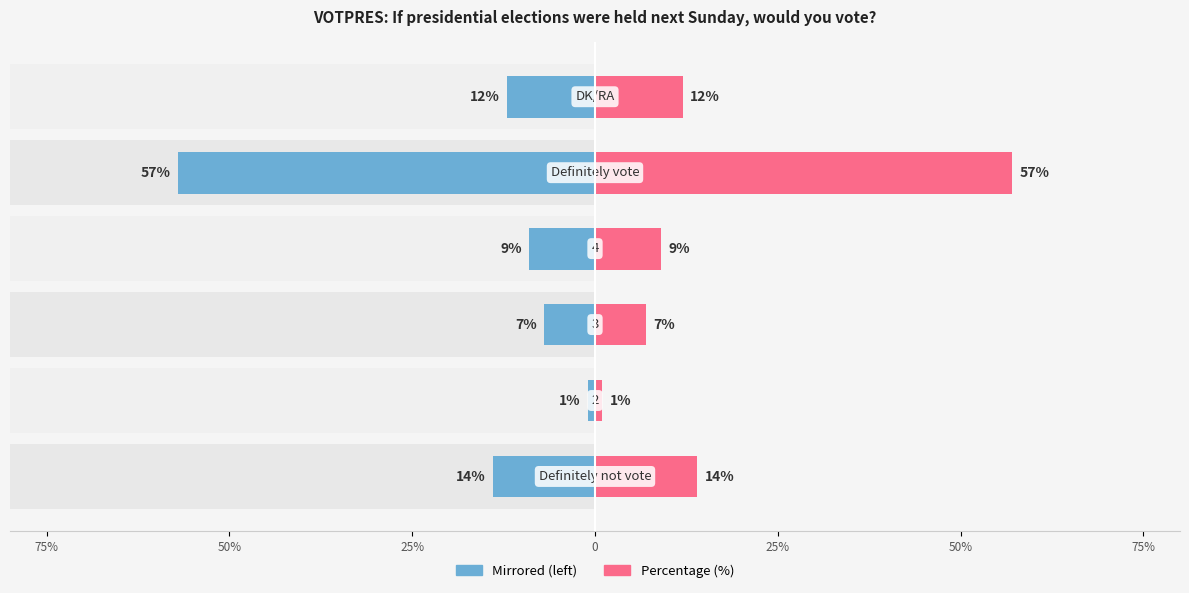

What is the difference between the maximum and minimum values in the Percentage (%) series?

56